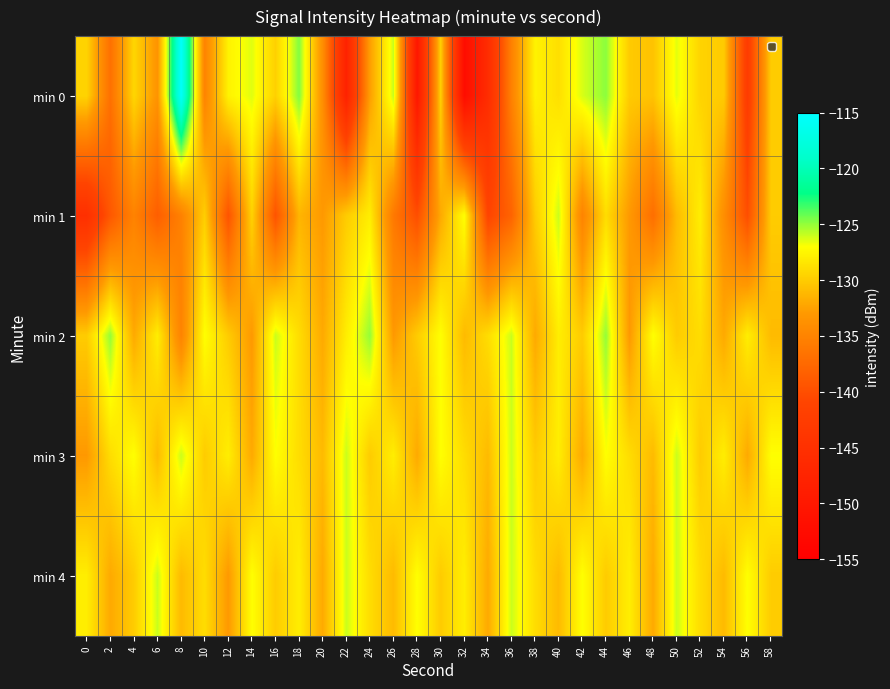

Which series has the largest total across all categories?

min 3